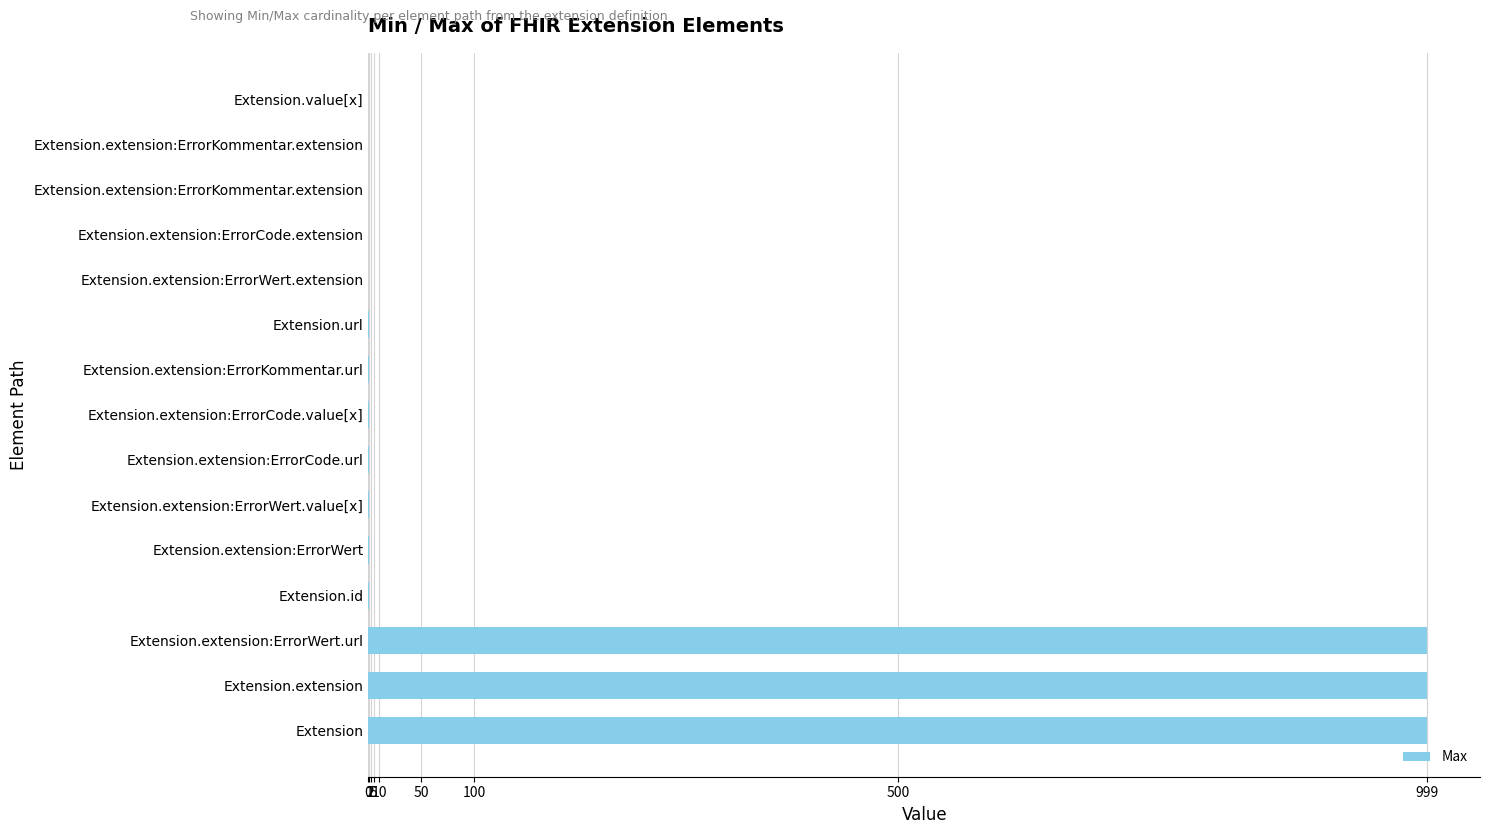

What is the difference between the maximum and minimum values?

999